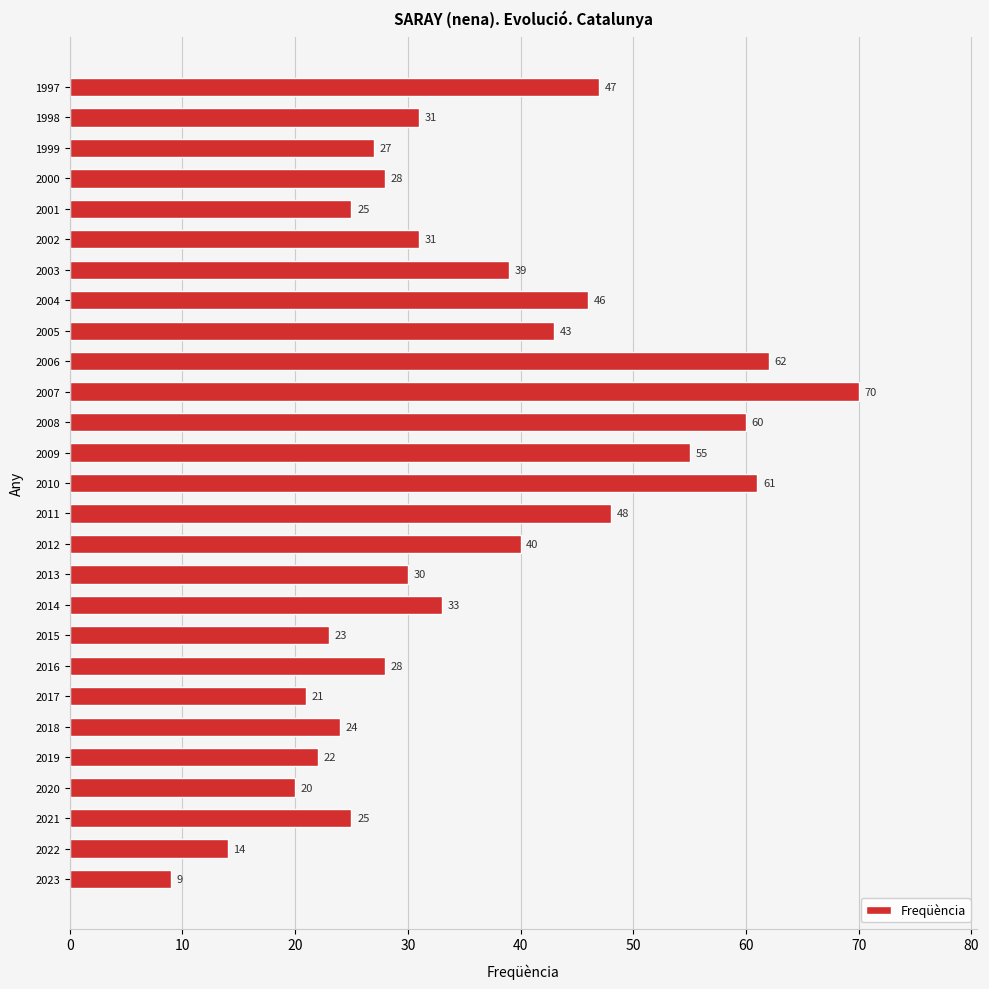

What is the change in value from 2014 to 2001?

-8